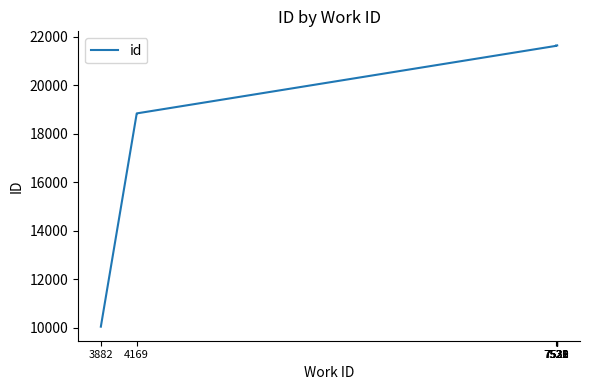

What is the difference between the maximum and minimum values?

11589